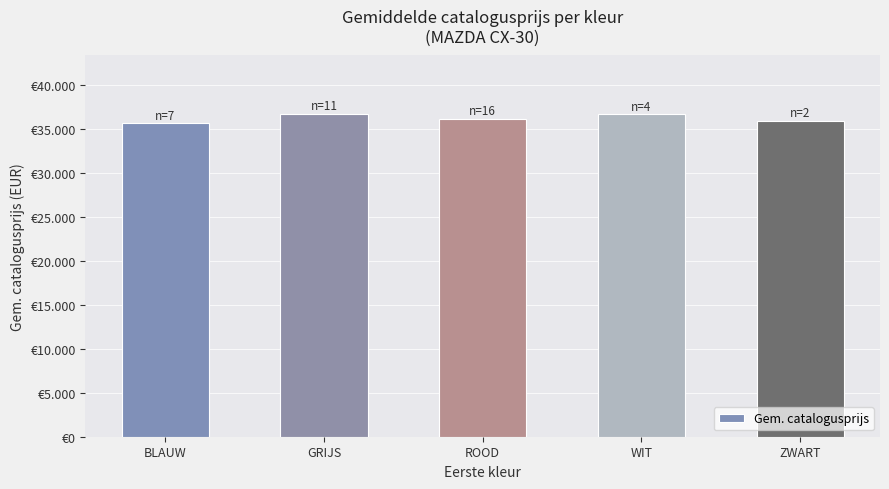

What is the smallest value displayed?

35594